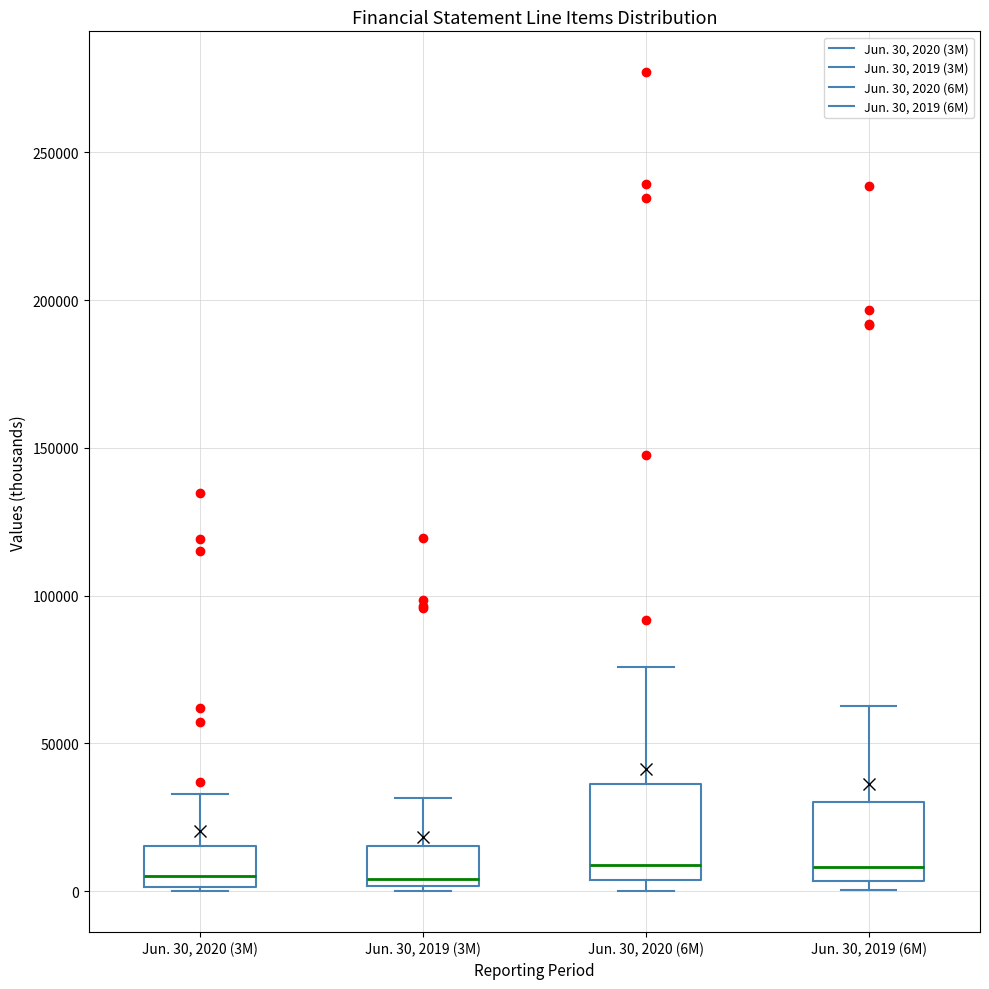

Comparing the boxes themselves (not the whiskers), which one is the tallest?

Jun. 30, 2020 (6M)